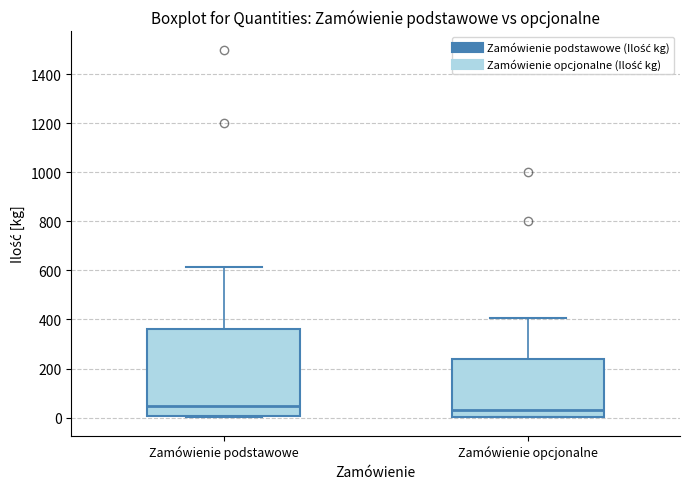

Which box is the tallest, from its lower edge to its upper edge?

Zamówienie podstawowe